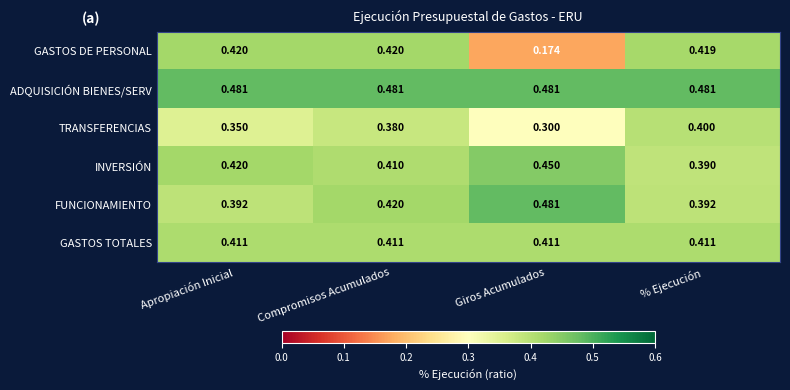

Which series has the largest total across all categories?

ADQUISICIÓN BIENES/SERV